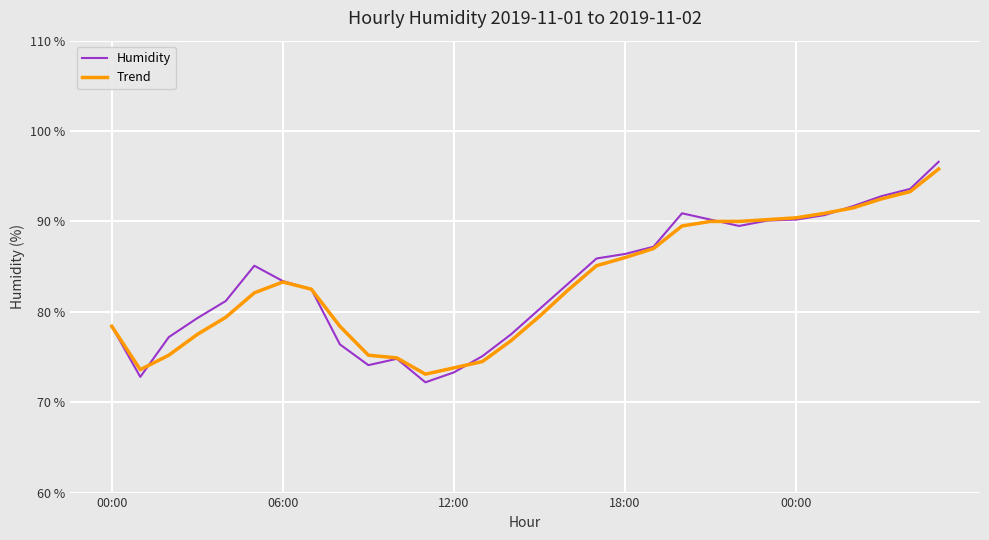

Which series has the largest range (max minus min)?

Humidity